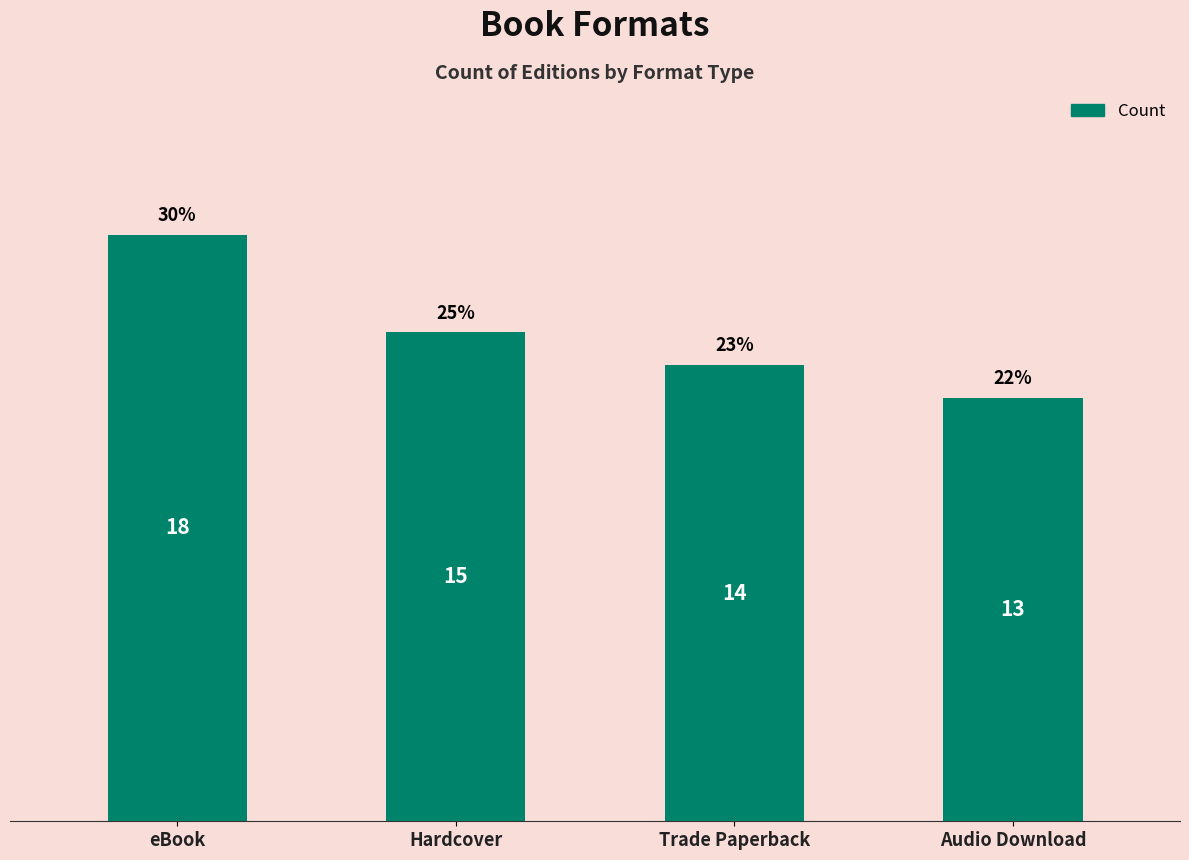

Which category has the highest value across all series?

eBook